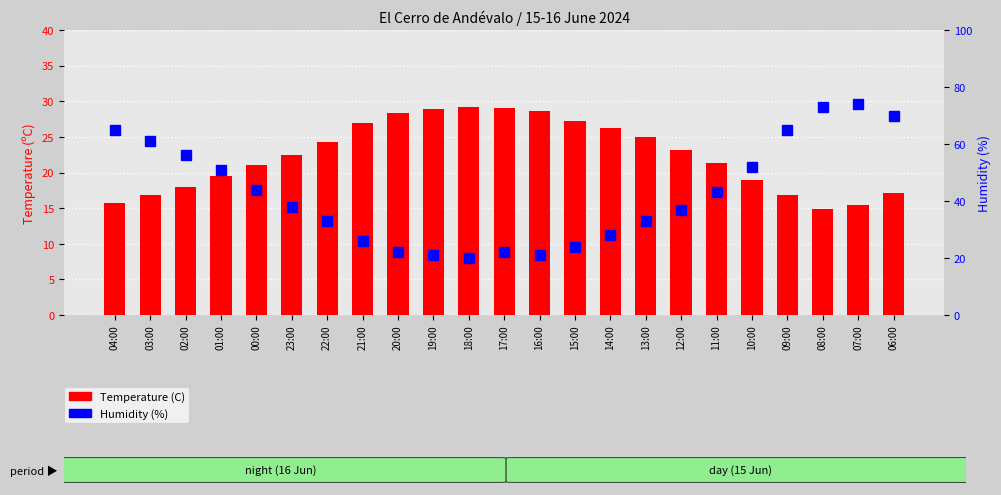

Read the Temperature (C) value at 06:00.

17.1